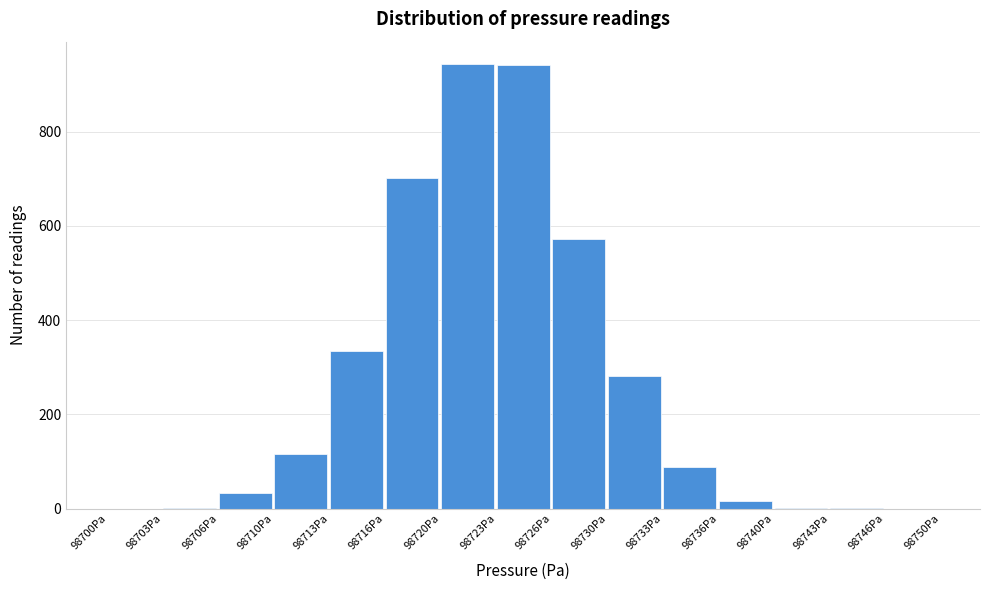

Where is the data nearest to the value 472?

98726Pa